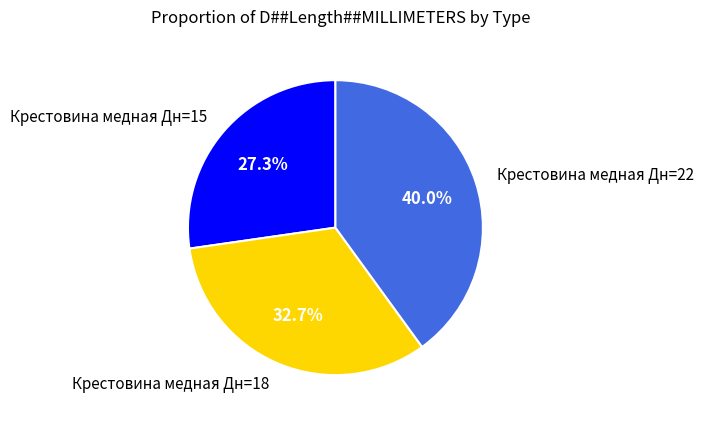

How much of the chart is everything except Крестовина медная Дн=22?

60.0%